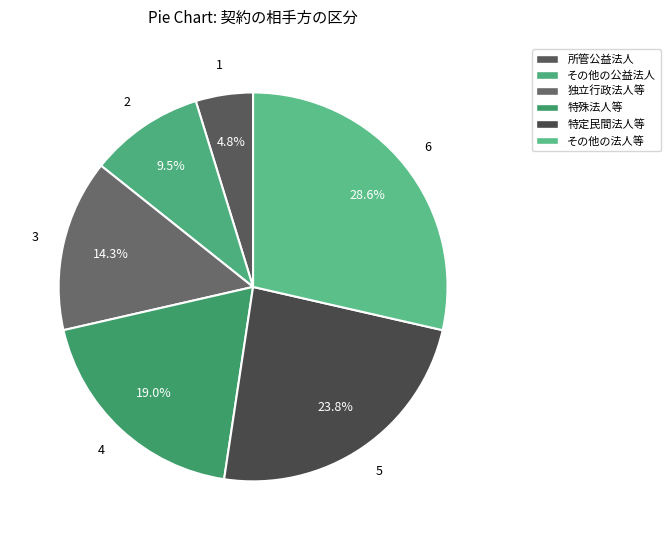

Does 特定民間法人等 represent more than half of the total?

No